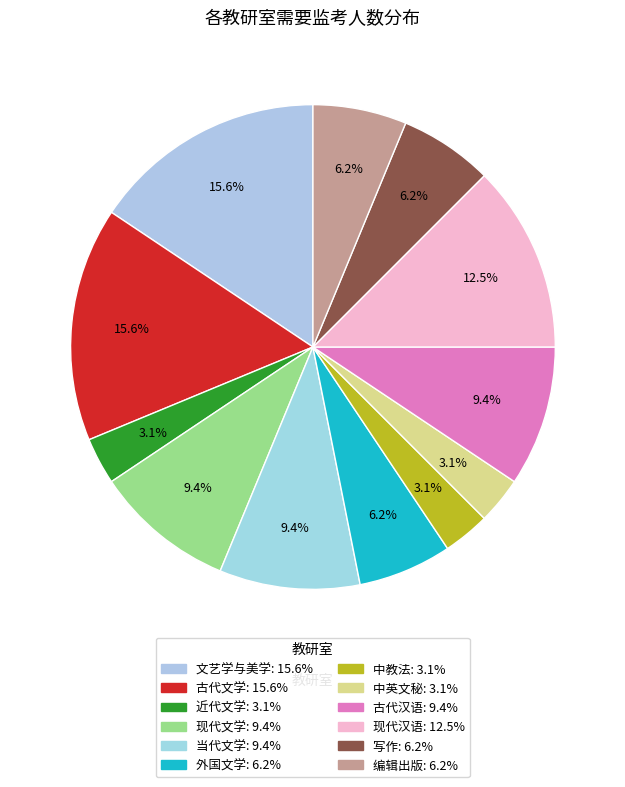

Does any single category account for the majority?

No